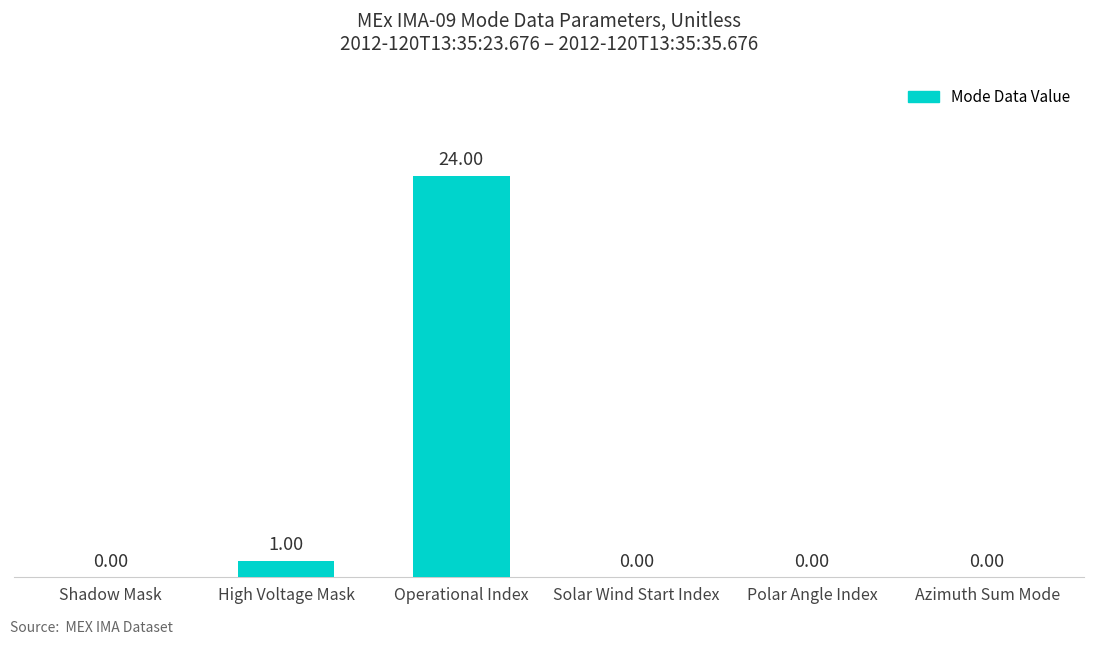

At which category does the chart reach its peak across all series?

Operational Index